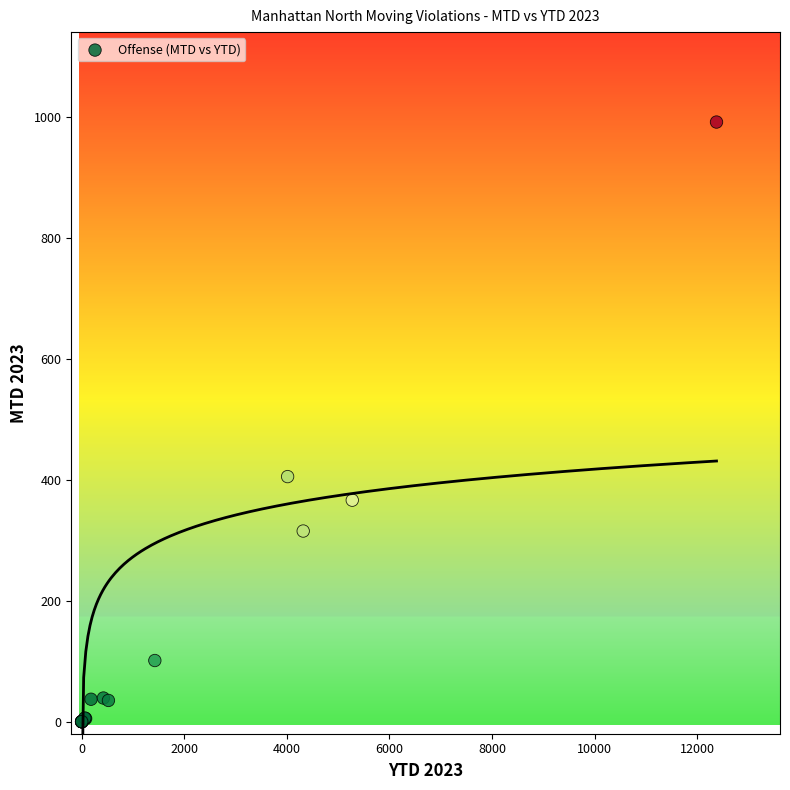

What Y value in the scatter plot is closest to 495?

405